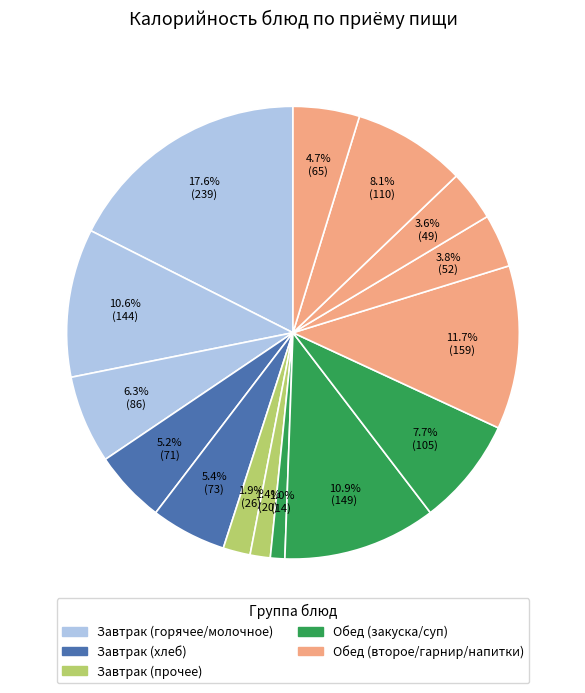

Is there a majority slice in this chart?

No